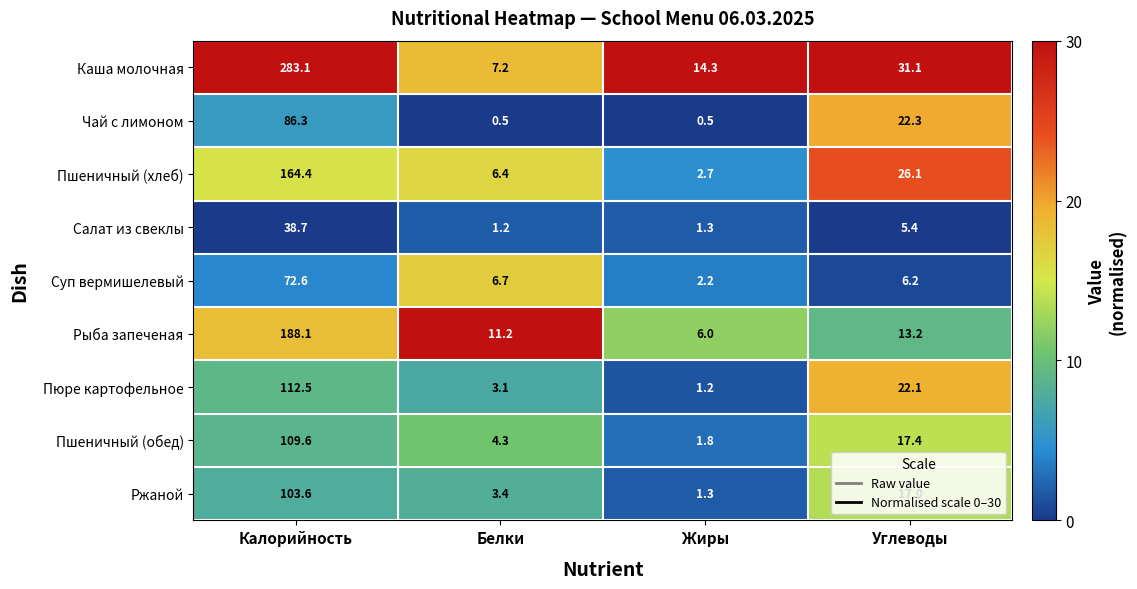

Rank the series at Калорийность from highest to lowest value.

Каша молочная, Рыба запеченая, Пшеничный (хлеб), Пюре картофельное, Пшеничный (обед), Ржаной, Чай с лимоном, Суп вермишелевый, Салат из свеклы